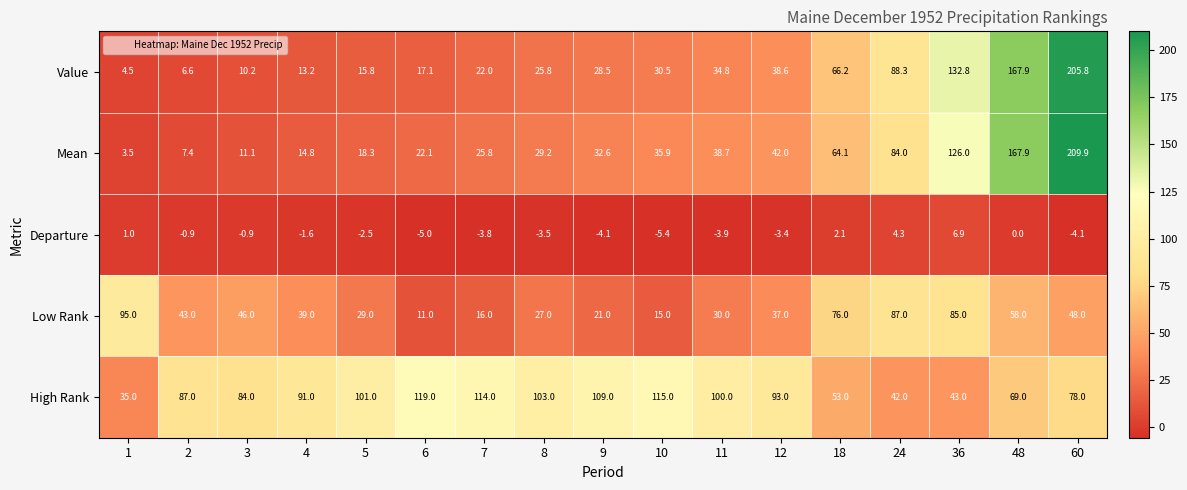

Which series has the largest total across all categories?

High Rank